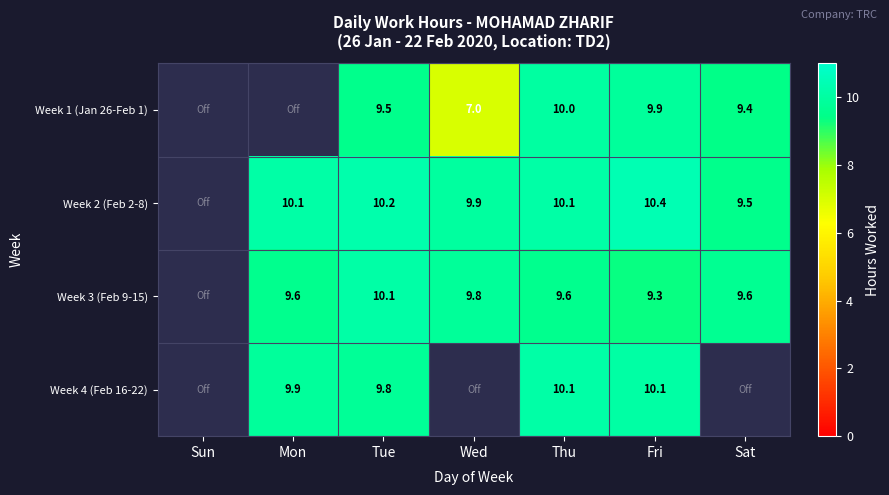

At which category is the sum across all series the highest?

Thu